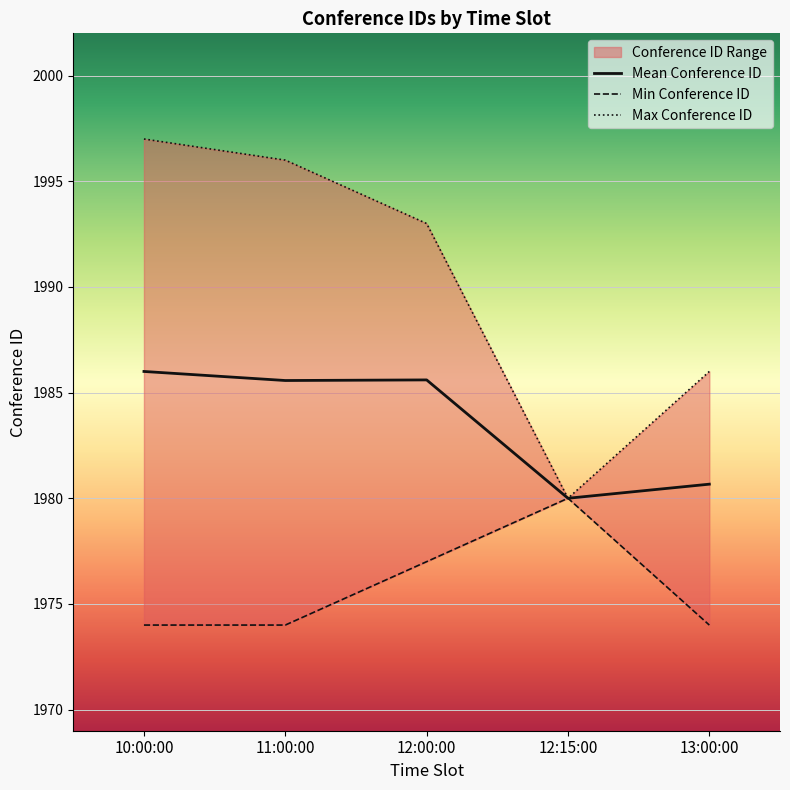

At 11:00:00, list the series in order from largest to smallest.

Max Conference ID, Mean Conference ID, Min Conference ID